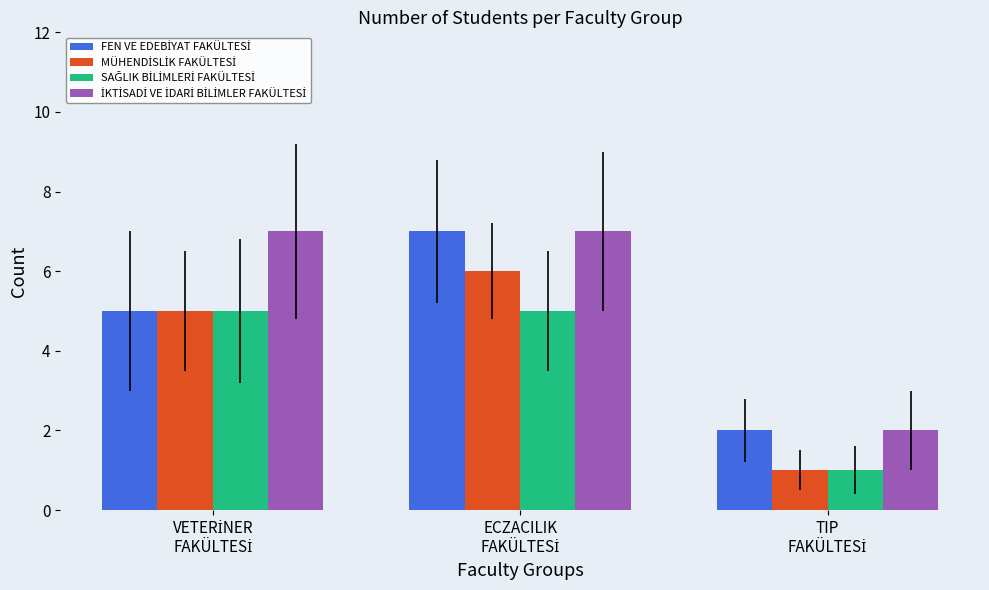

What is the maximum value shown in the chart?

7